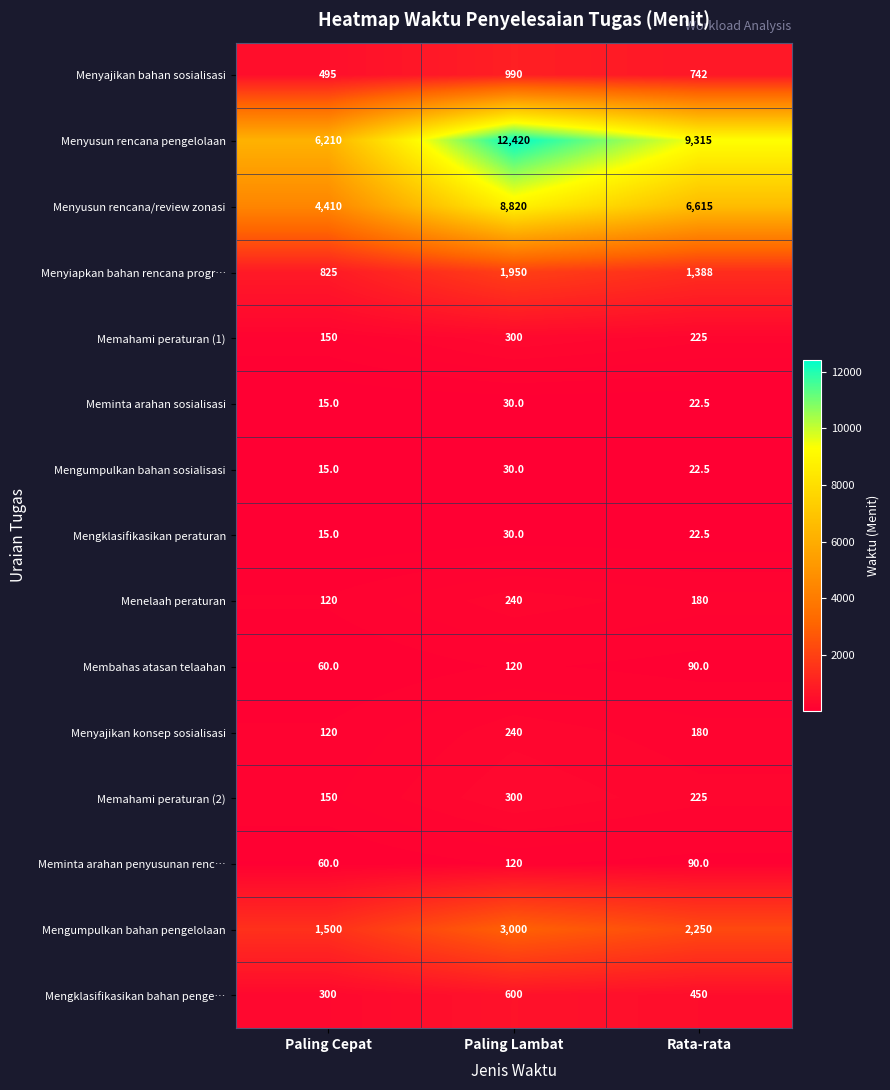

What is the difference between the Meminta arahan penyusunan renc… values at Paling Cepat and Rata-rata?

30.0